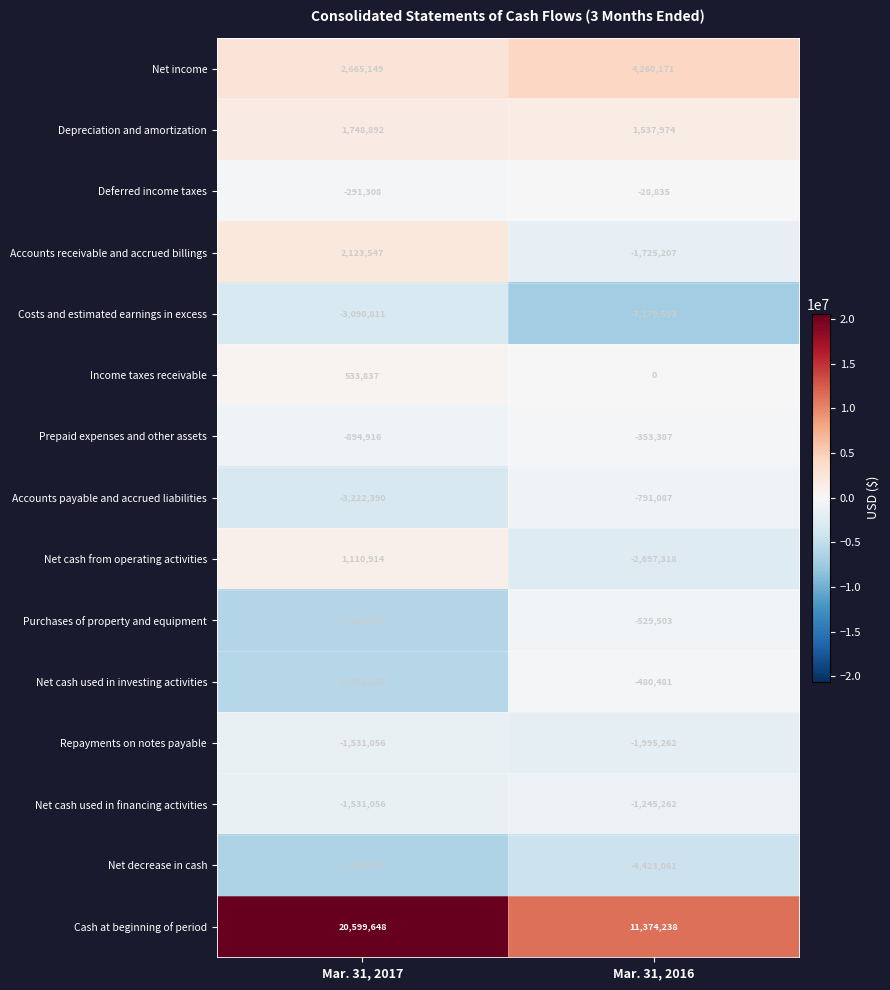

Reading left to right, what are all the values shown in this chart?

Net income: 2665149	4260171
Depreciation and amortization: 1748892	1537974
Deferred income taxes: -291308	-28835
Accounts receivable and accrued billings: 2123547	-1725207
Costs and estimated earnings in excess: -3090811	-7179593
Income taxes receivable: 533837	0
Prepaid expenses and other assets: -894916	-353387
Accounts payable and accrued liabilities: -3222390	-791087
Net cash from operating activities: 1110914	-2697318
Purchases of property and equipment: -5987477	-529503
Net cash used in investing activities: -5951235	-480481
Repayments on notes payable: -1531056	-1995262
Net cash used in financing activities: -1531056	-1245262
Net decrease in cash: -6371377	-4423061
Cash at beginning of period: 20599648	11374238